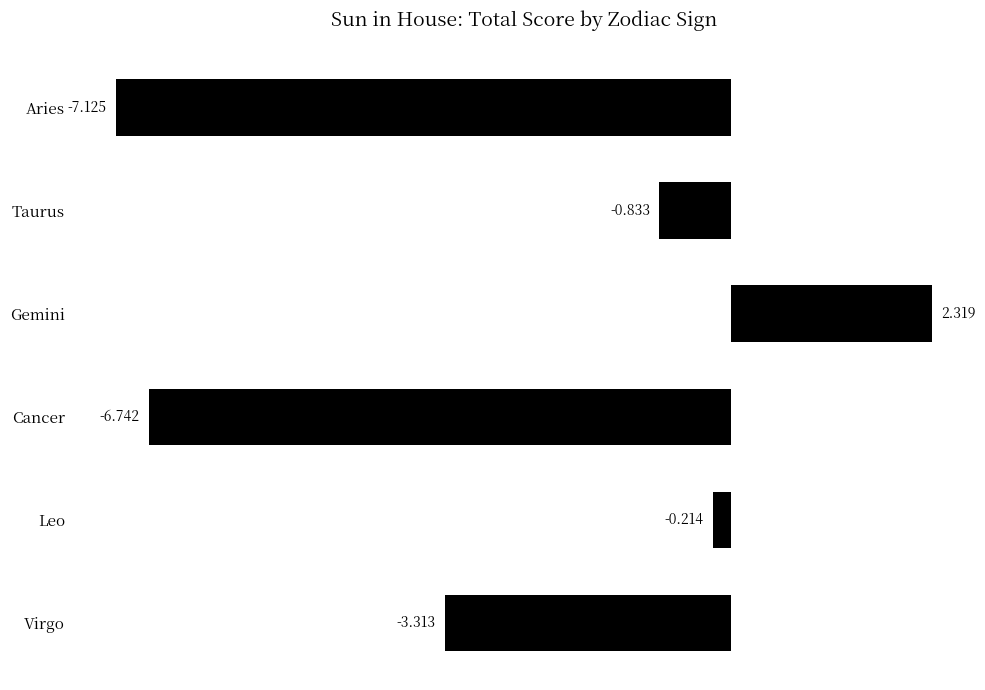

How many series are shown in this chart?

1